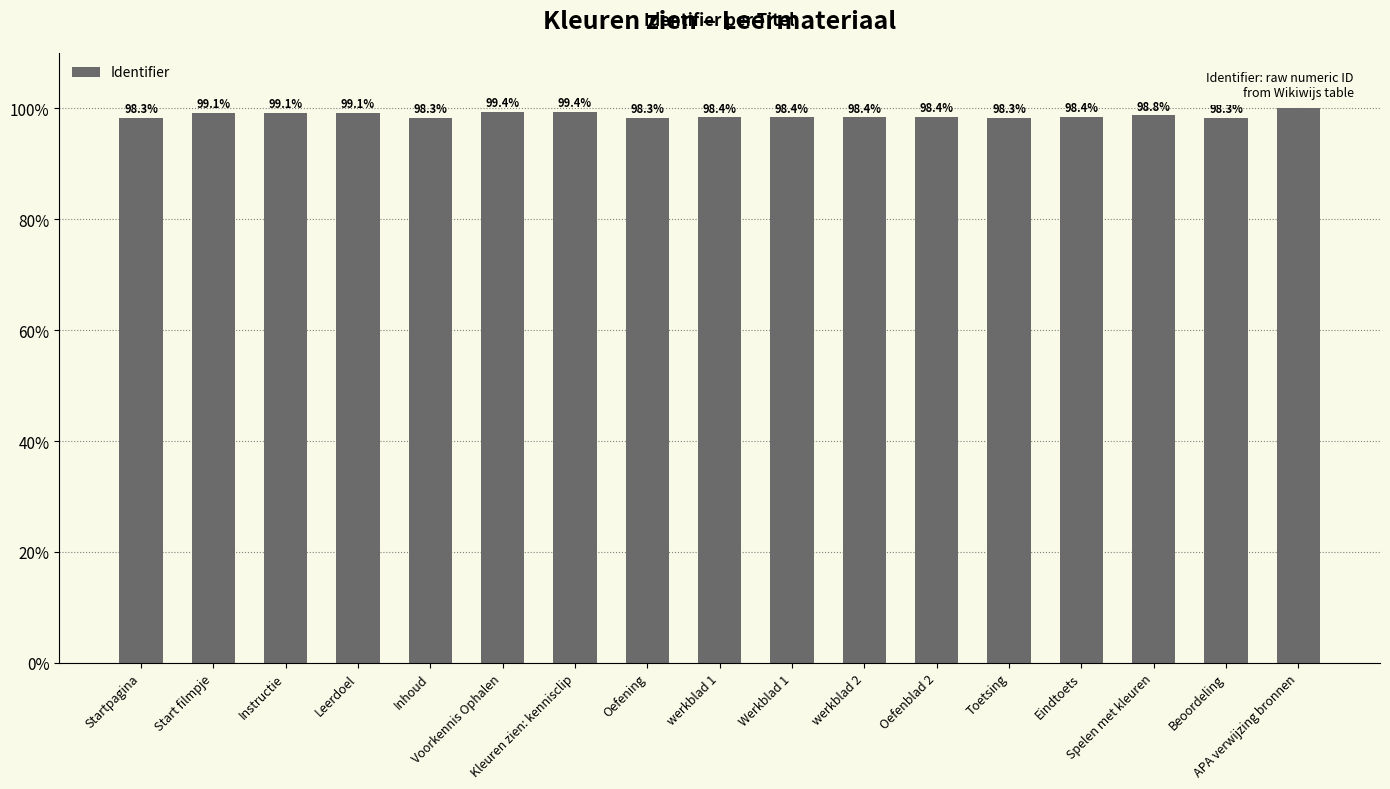

True or false: the data shows 31.0 at werkblad 2.

False